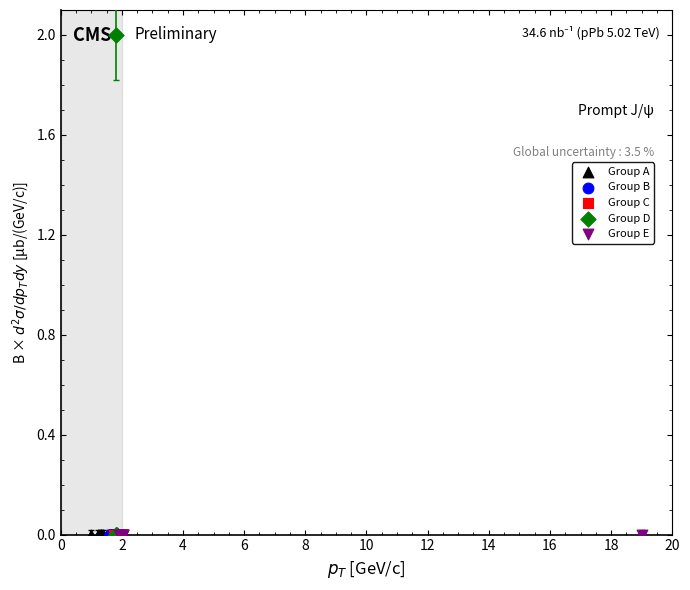

Which series reaches the maximum Y coordinate?

Group D